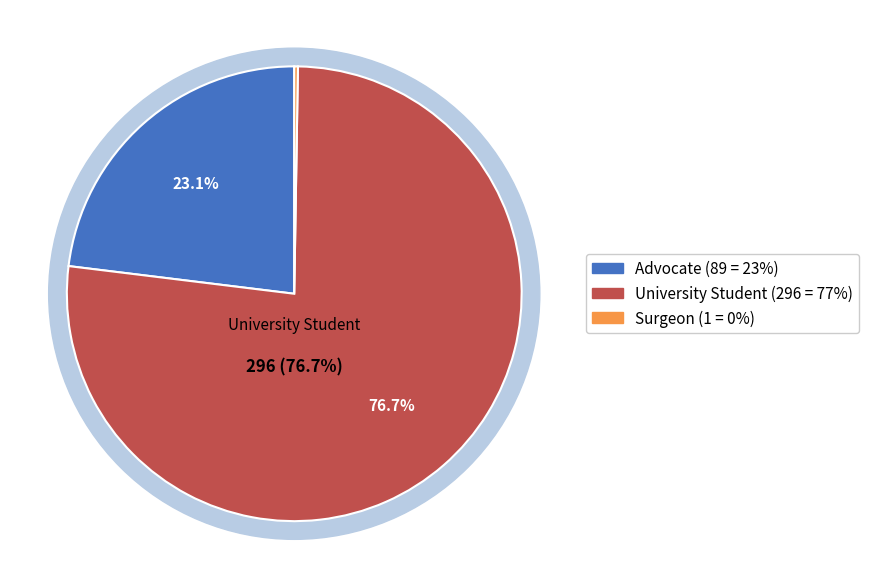

How many slices are in this pie chart?

3